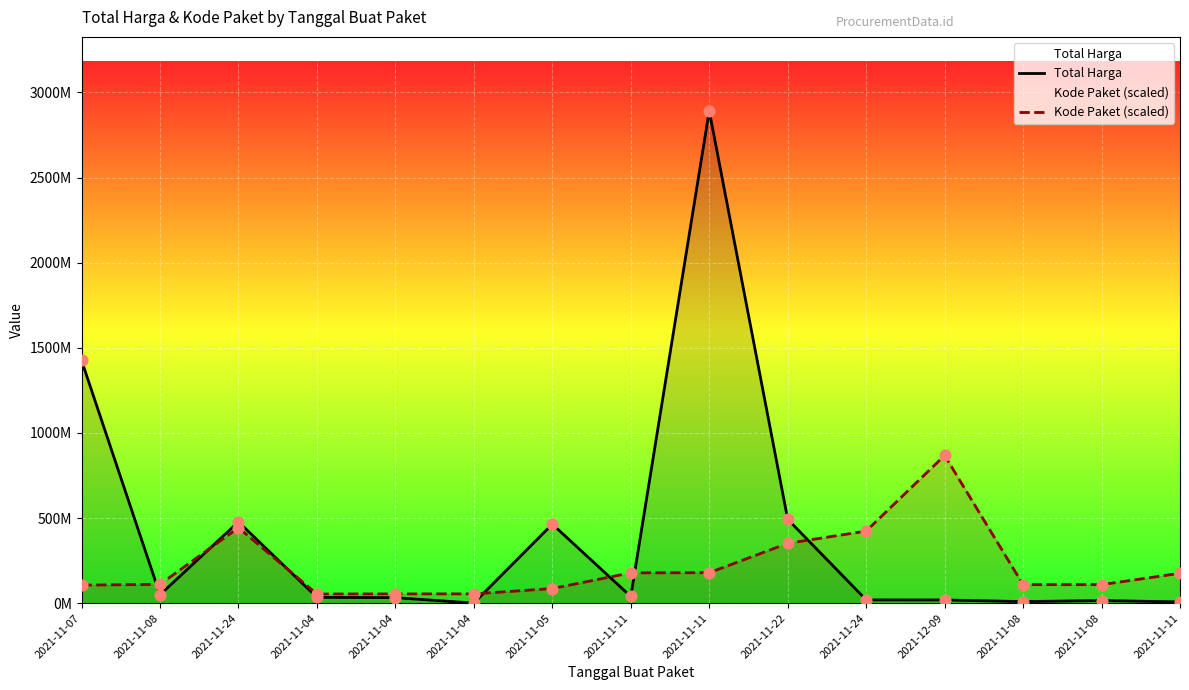

At which category is the sum across all series the highest?

2021-11-11